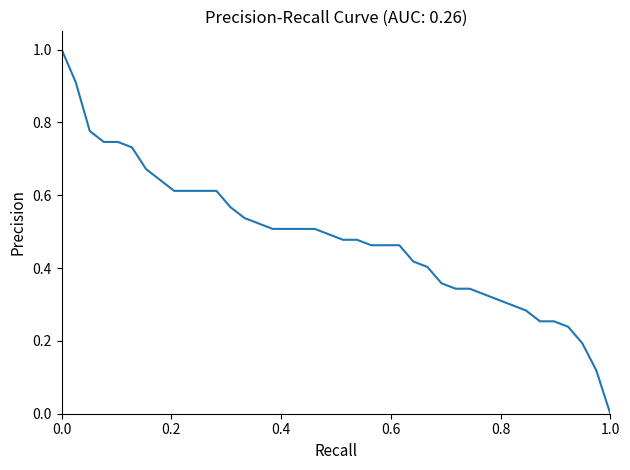

What is the maximum value shown in the chart?

1.0